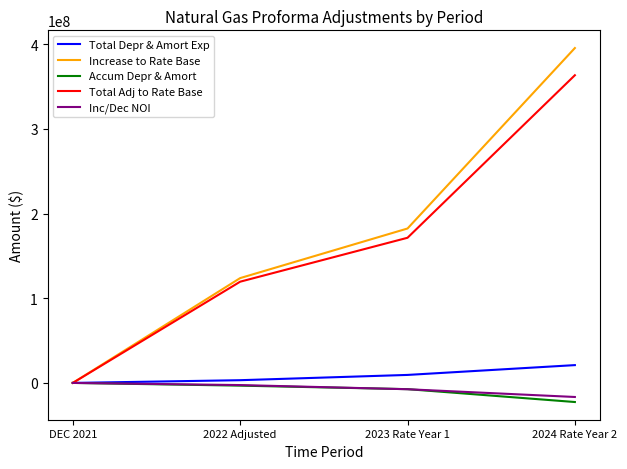

At which category does the chart reach its minimum across all series?

2024 Rate Year 2